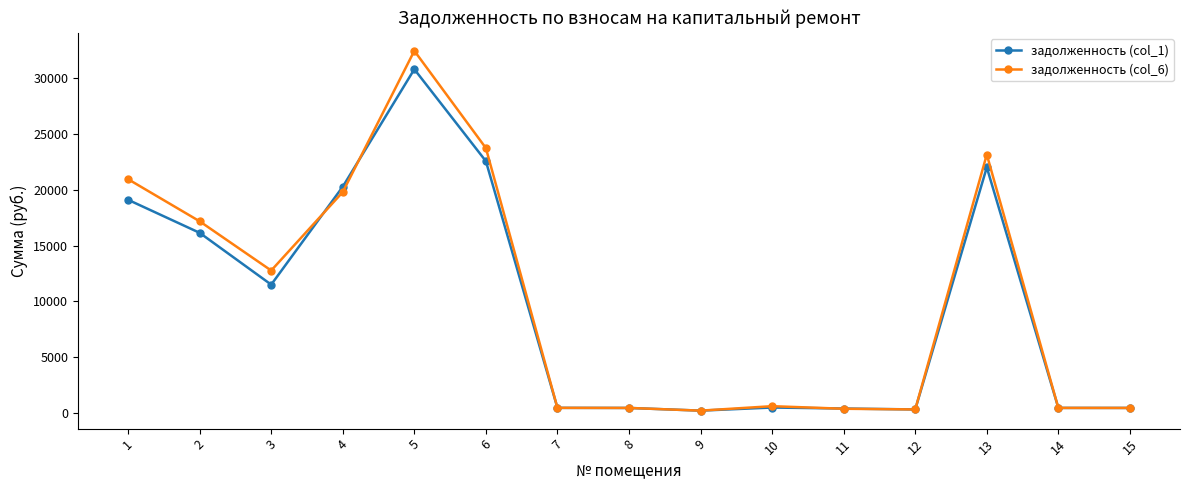

True or false: задолженность (col_6) has more than 2 interior local peaks.

True